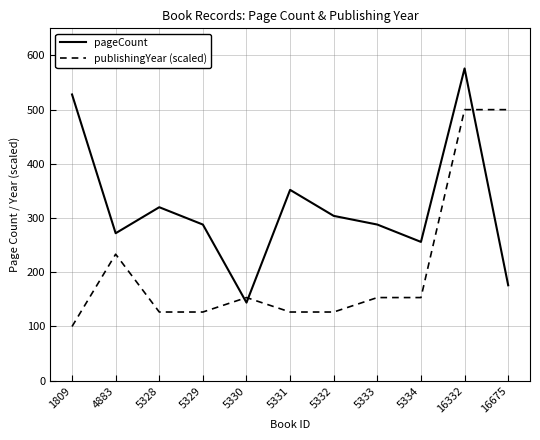

What is the sum of the pageCount values at 5328 and 1809?

848.0